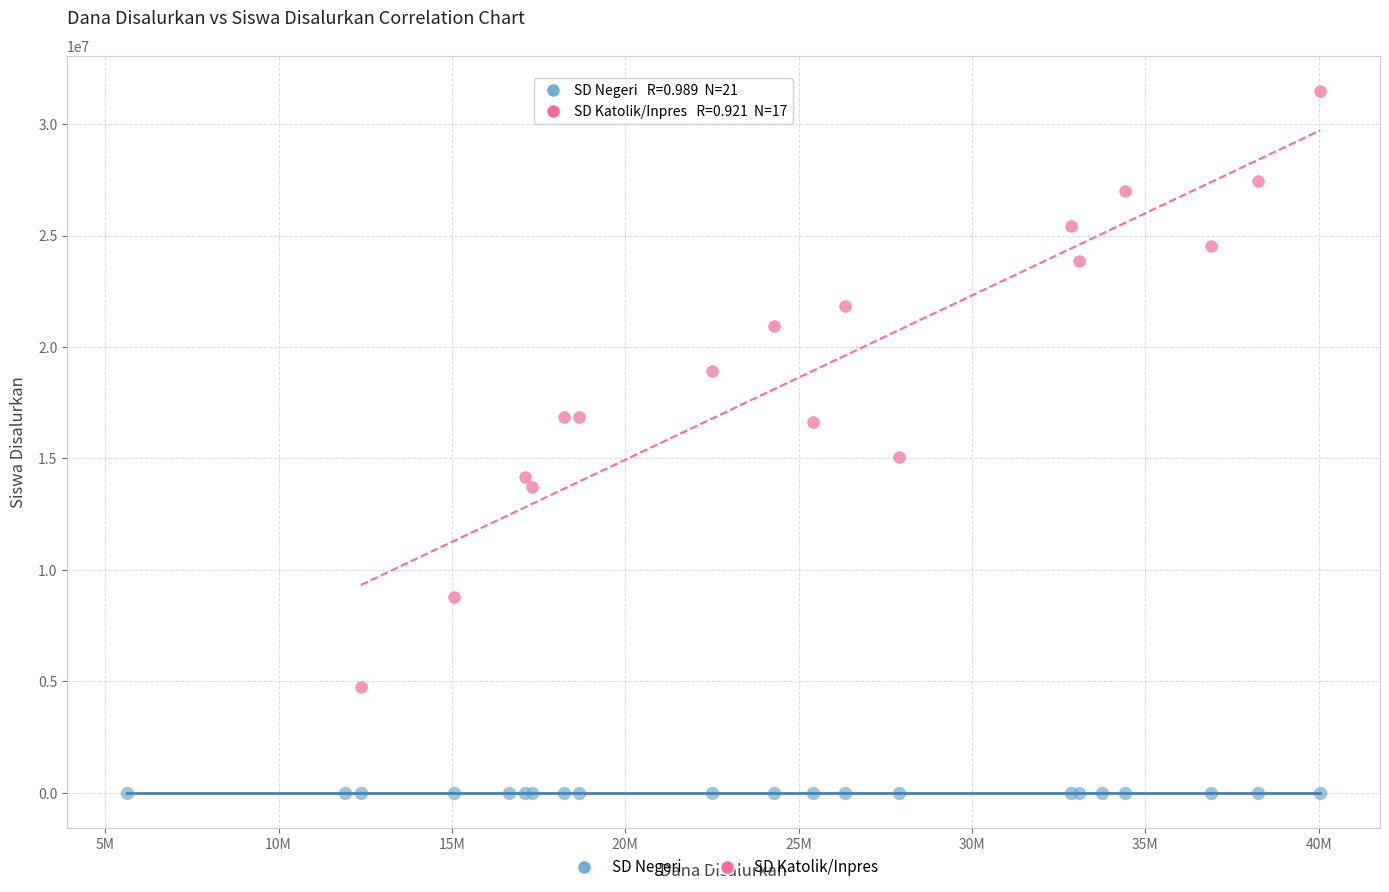

Which series has the largest Y range (max minus min)?

SD Katolik/Inpres